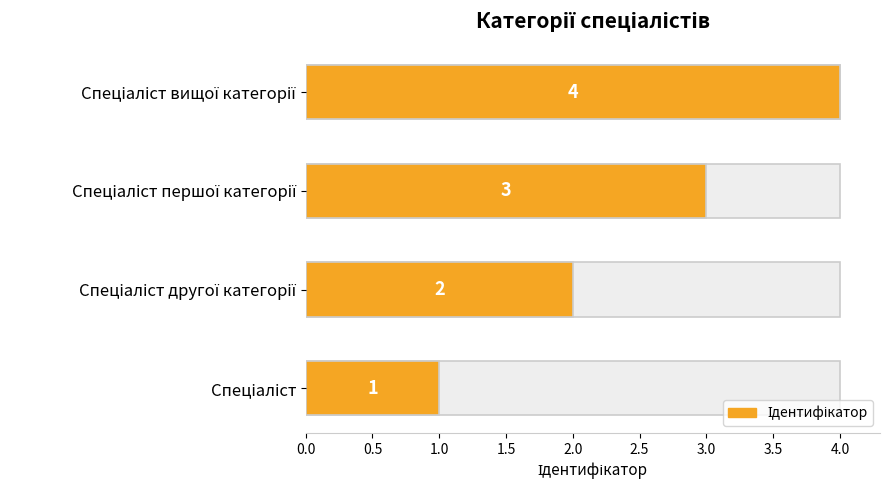

Read the value at Спеціаліст першої категорії.

3